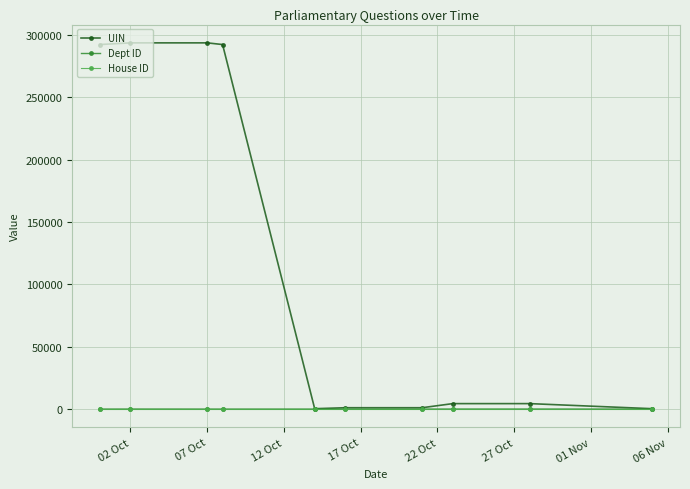

What is the minimum value for UIN?

293